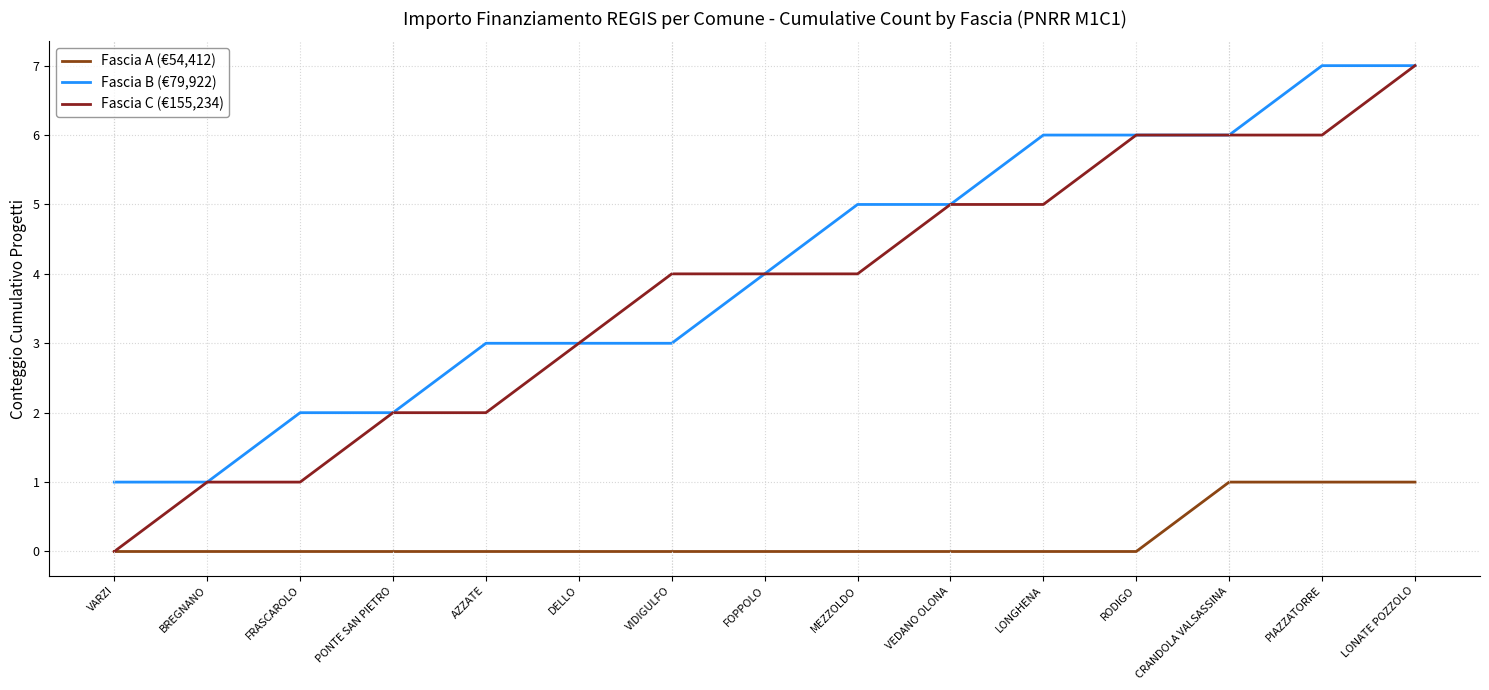

What are all the series names shown in the legend?

Fascia A (€54,412), Fascia B (€79,922), Fascia C (€155,234)